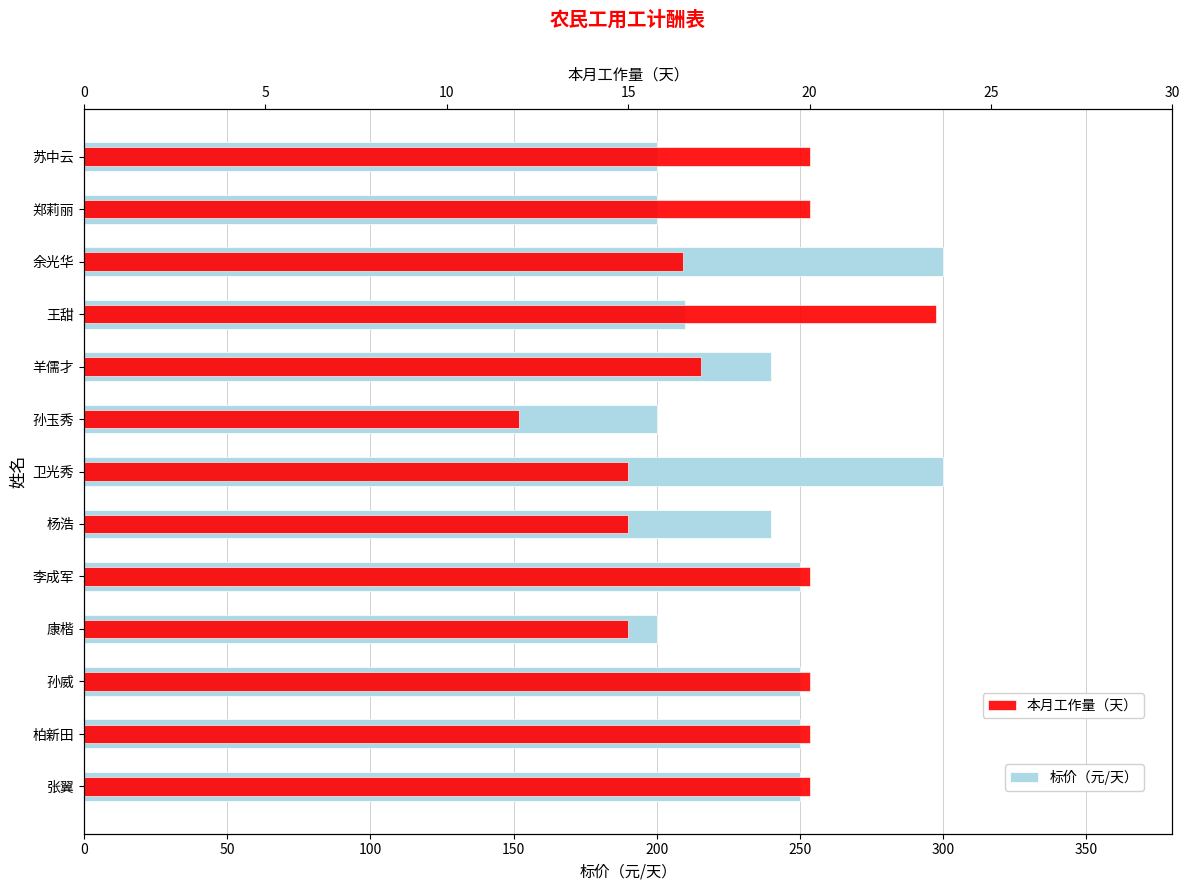

What is the approximate value of 本月工作量（天） at 苏中云?

20.0